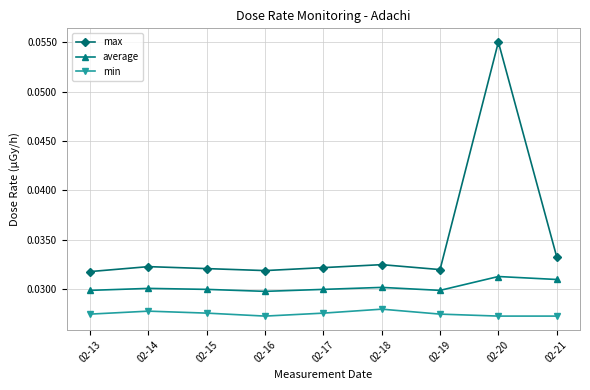

True or false: max has a value of 0.1 at 02-17.

False